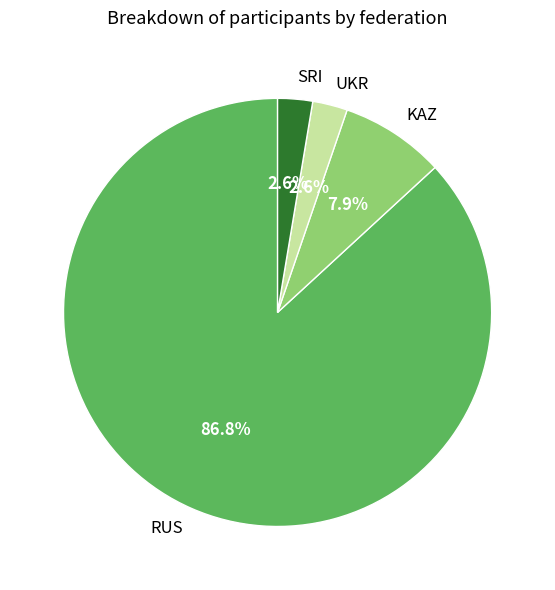

What is the largest slice in the pie chart?

RUS